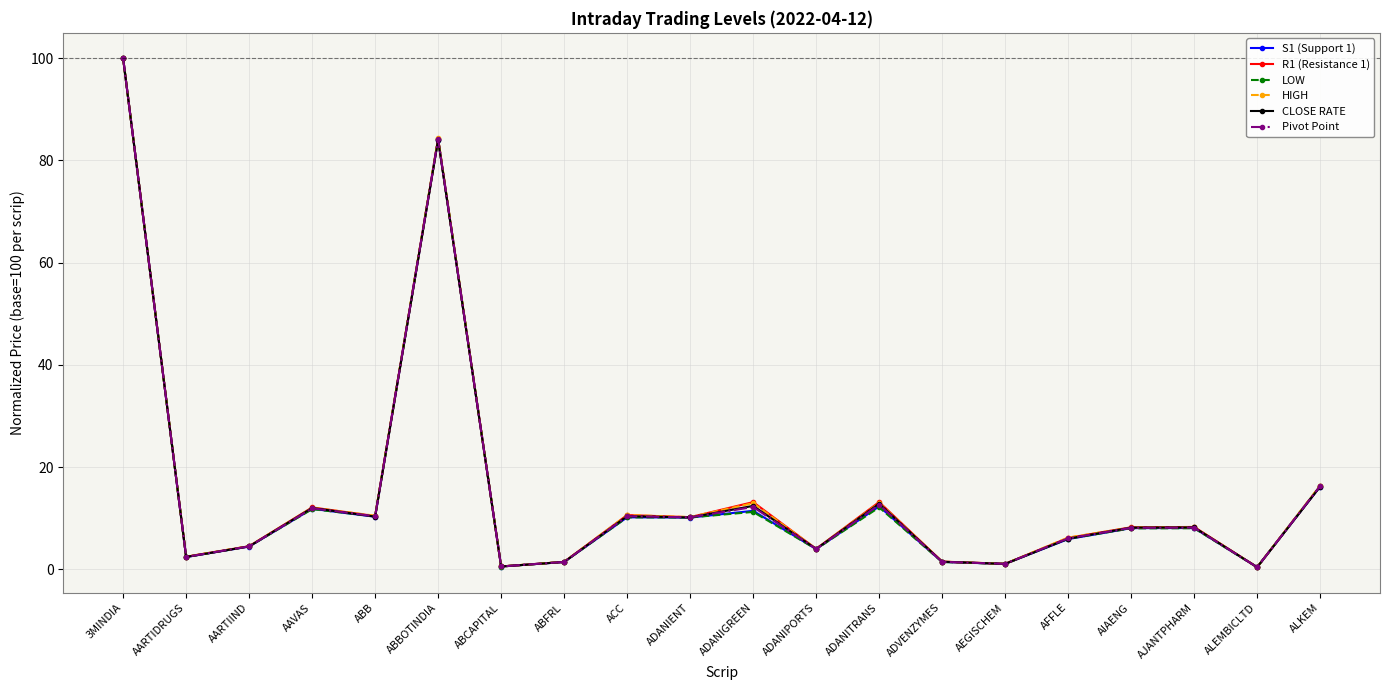

At how many categories does at least one series exceed 53?

2